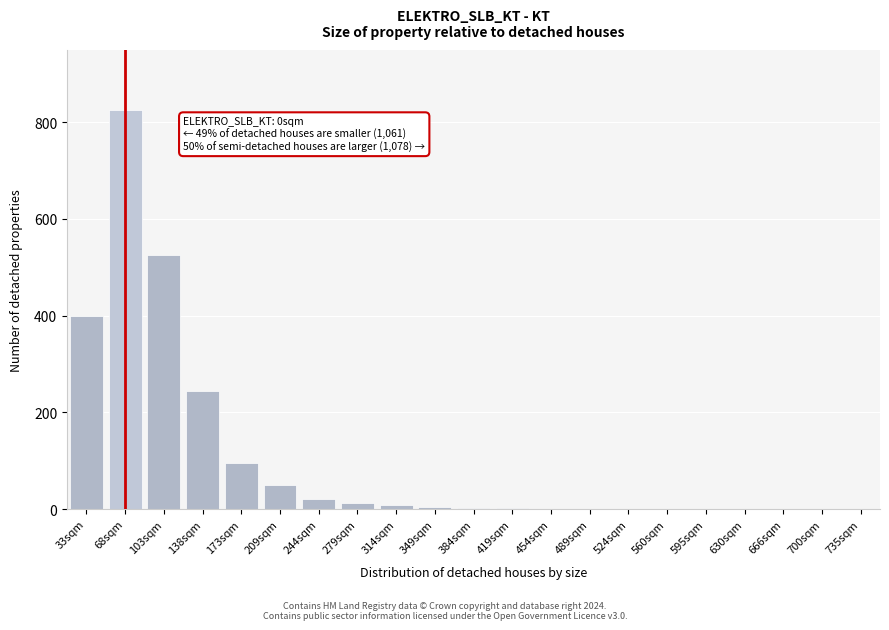

What is the change in value from 33sqm to 666sqm?

-400